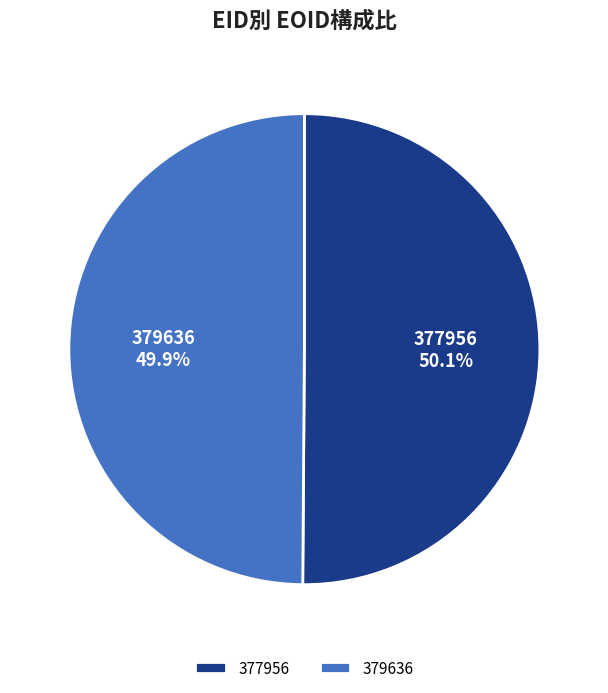

How many slices are in this pie chart?

2